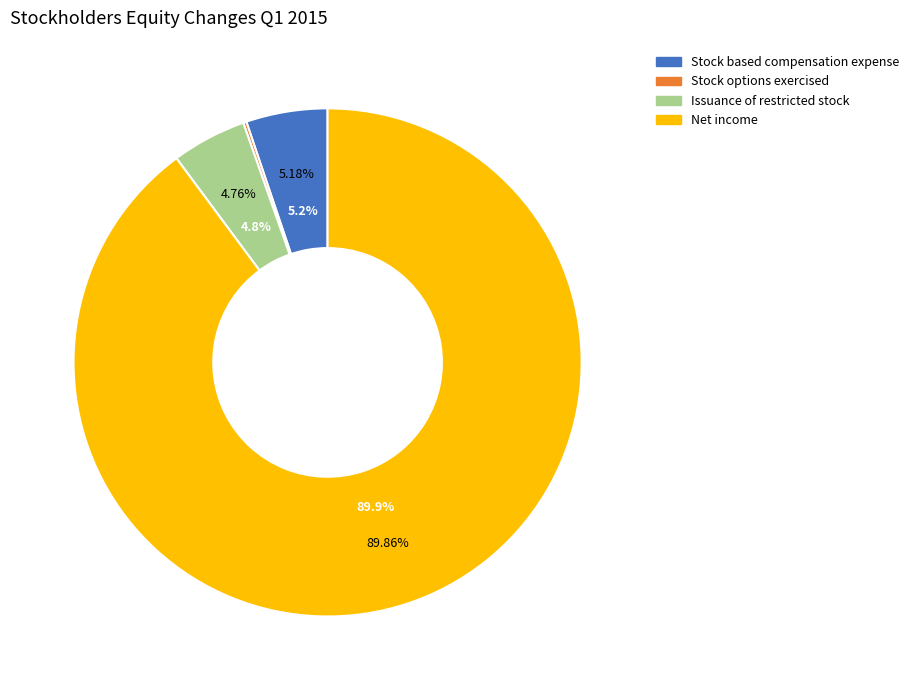

Rank the categories by value from lowest to highest.

Stock options exercised, Issuance of restricted stock, Stock based compensation expense, Net income